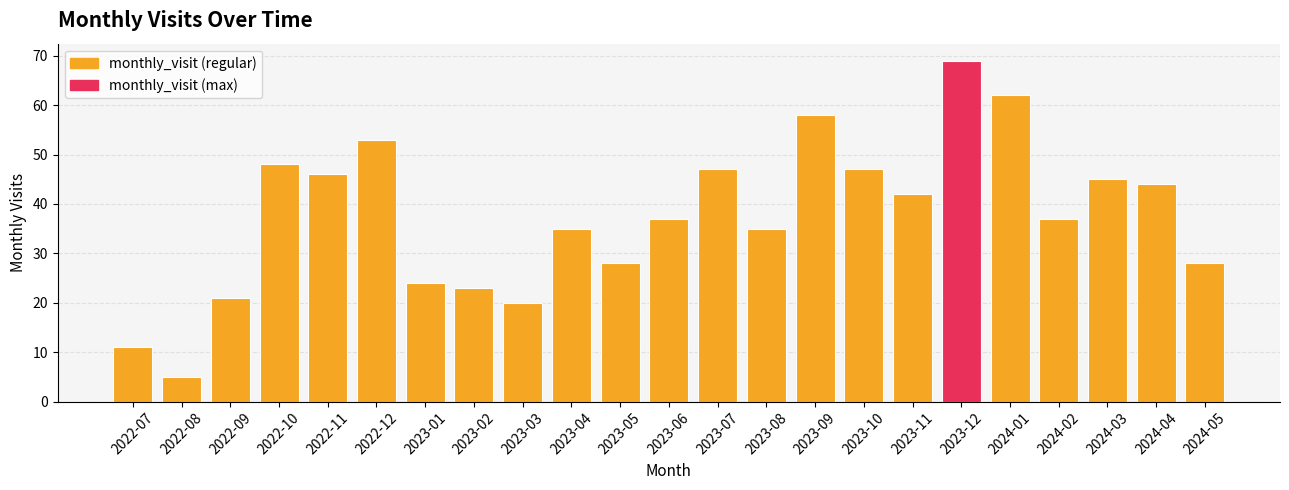

Reading left to right, what are all the values shown in this chart?

2022-07=11	2022-08=5	2022-09=21	2022-10=48	2022-11=46	2022-12=53	2023-01=24	2023-02=23	2023-03=20	2023-04=35	2023-05=28	2023-06=37	2023-07=47	2023-08=35	2023-09=58	2023-10=47	2023-11=42	2023-12=69	2024-01=62	2024-02=37	2024-03=45	2024-04=44	2024-05=28